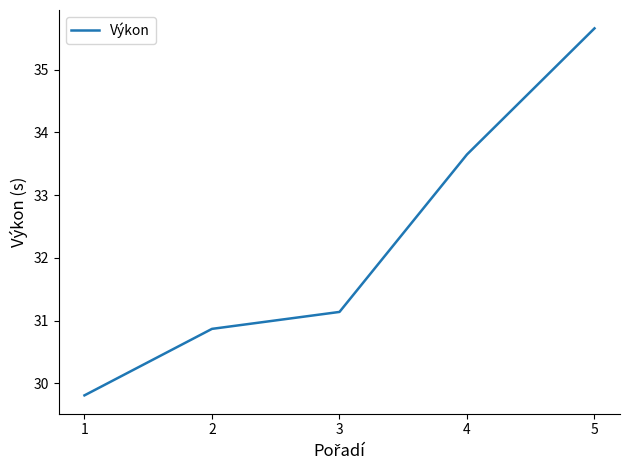

What is the maximum value shown in the chart?

35.7